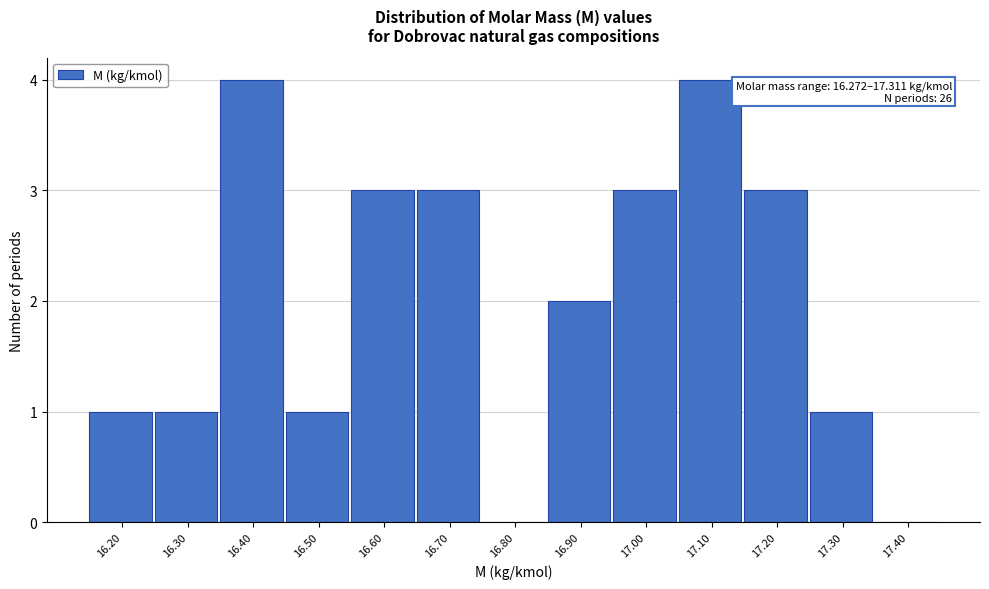

Reading left to right, transcribe all the data shown in this chart.

16.20=1	16.30=1	16.40=4	16.50=1	16.60=3	16.70=3	16.80=0	16.90=2	17.00=3	17.10=4	17.20=3	17.30=1	17.40=0